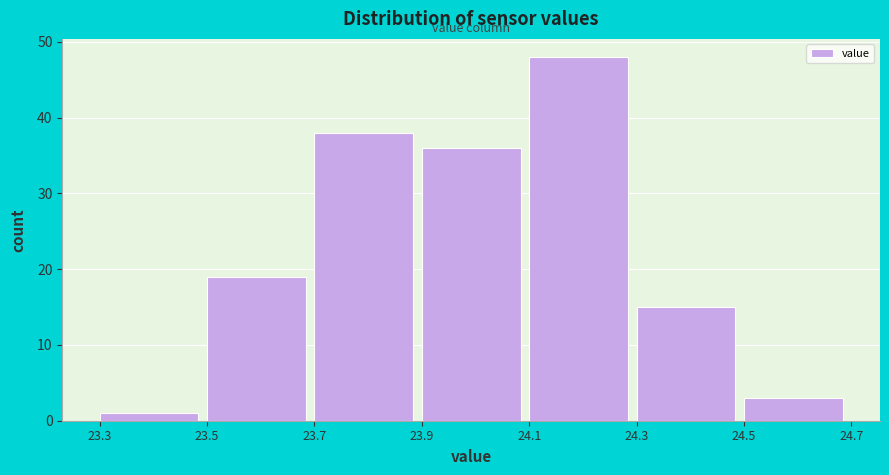

Over which range of the x-axis is the bar tallest?

24.1 to 24.3